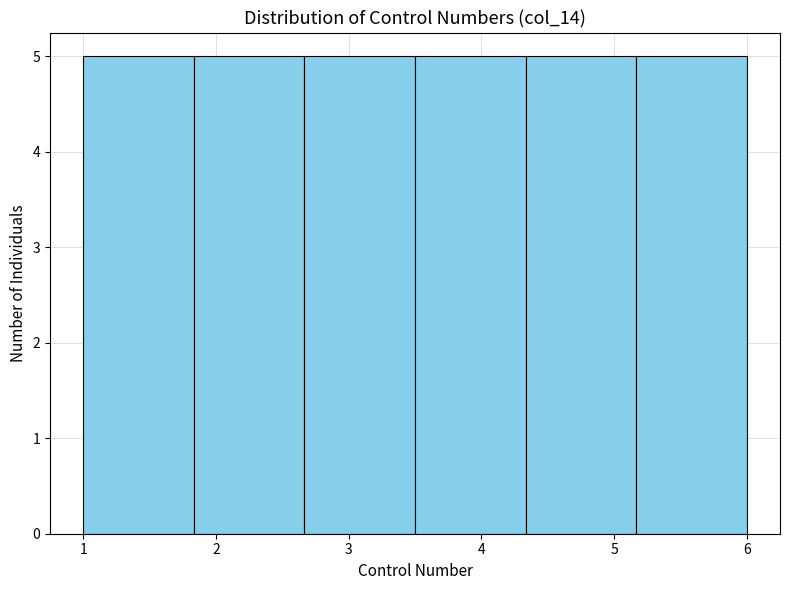

What is the height of the bar covering 5.2 to 6.0 on the x-axis? Neither the bar edges nor the heights are printed on the chart, so give them approximately, as read against the axes.

5